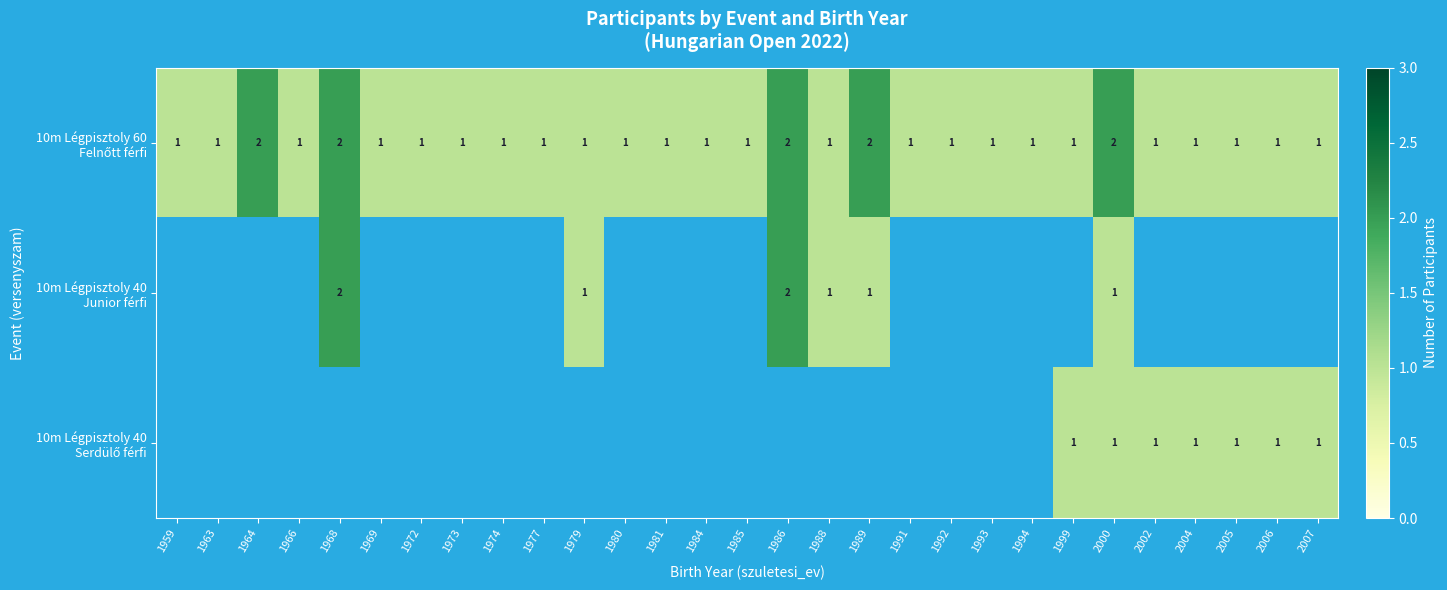

What is the smallest value displayed?

1.0